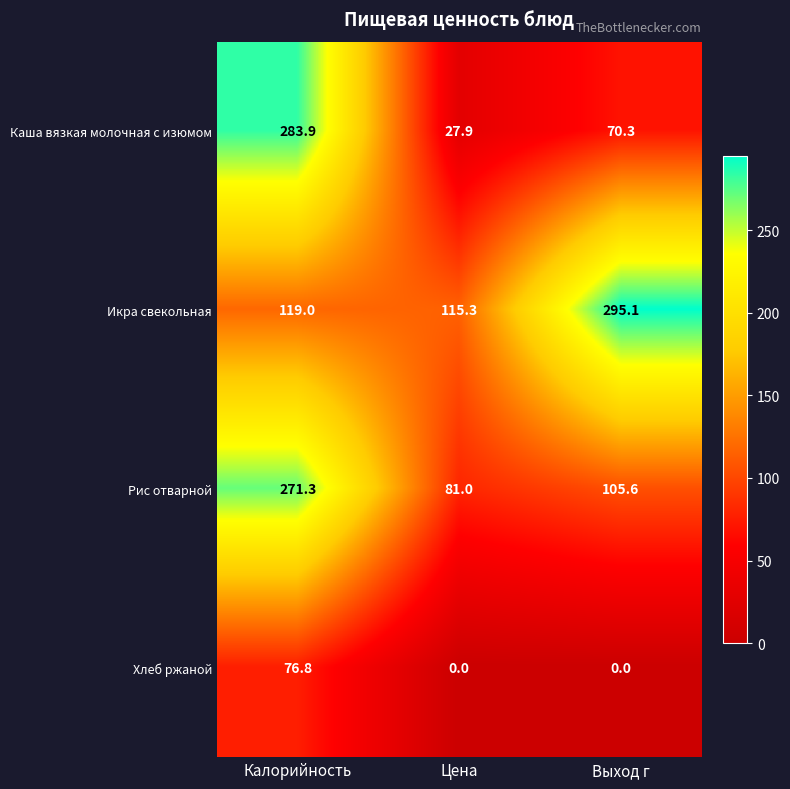

What is the highest value of the Хлеб ржаной series?

76.8